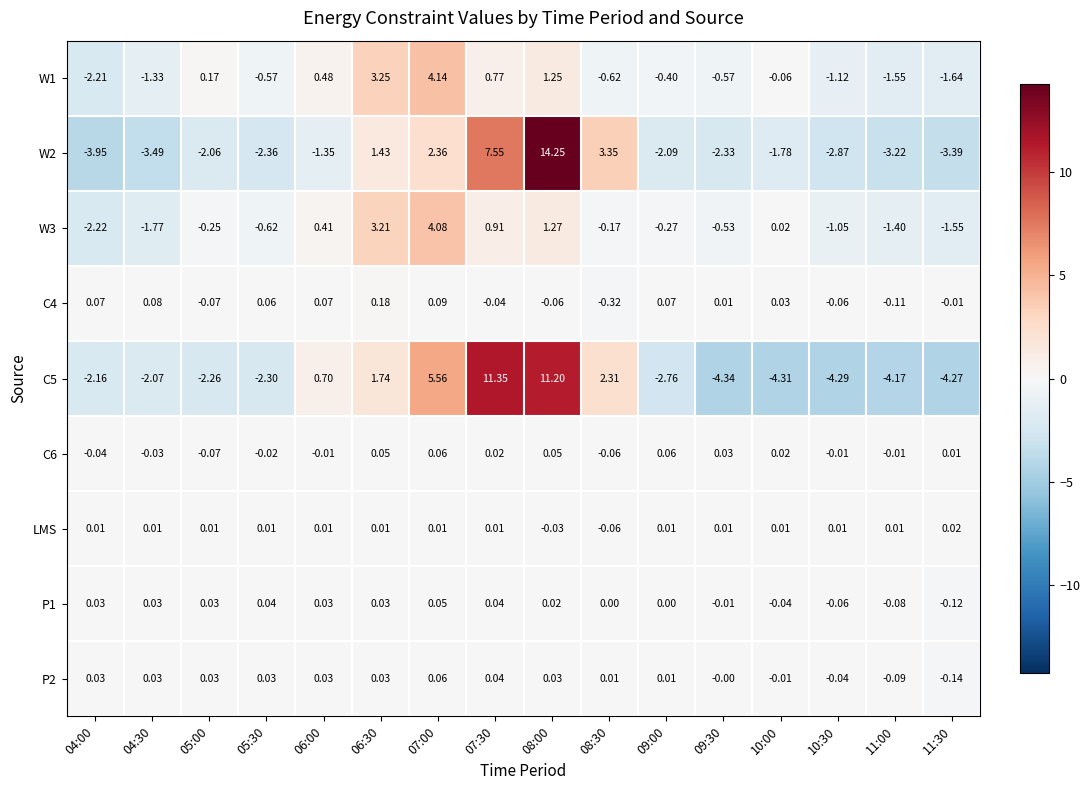

Is the value of LMS at 10:00 greater than the value of P2 at 06:00?

No